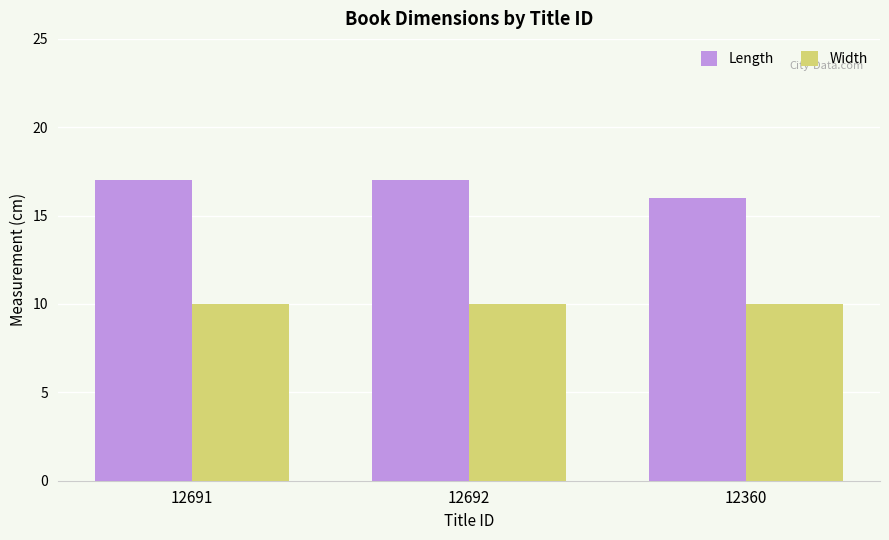

What is the maximum value shown in the chart?

17